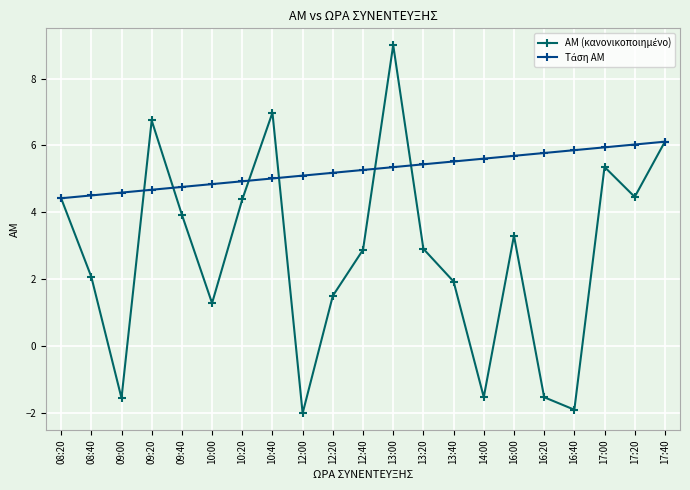

What is the label of the 5th point from the left?

09:40